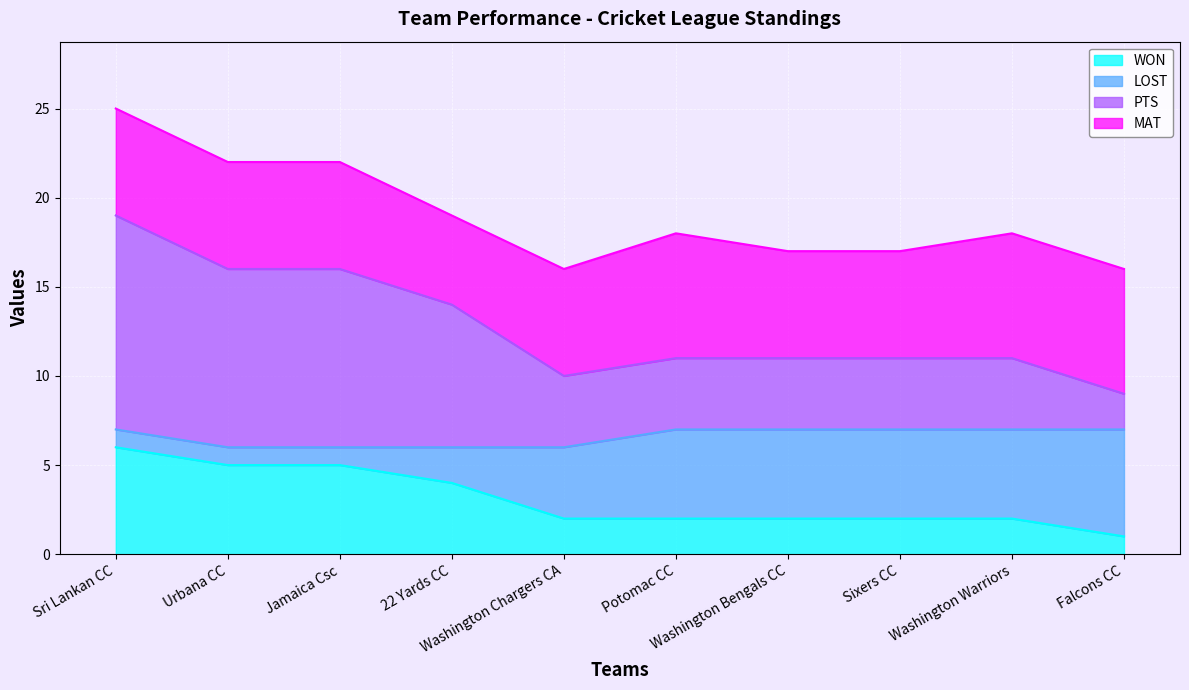

Which series changed the most between Jamaica Csc and Falcons CC?

PTS